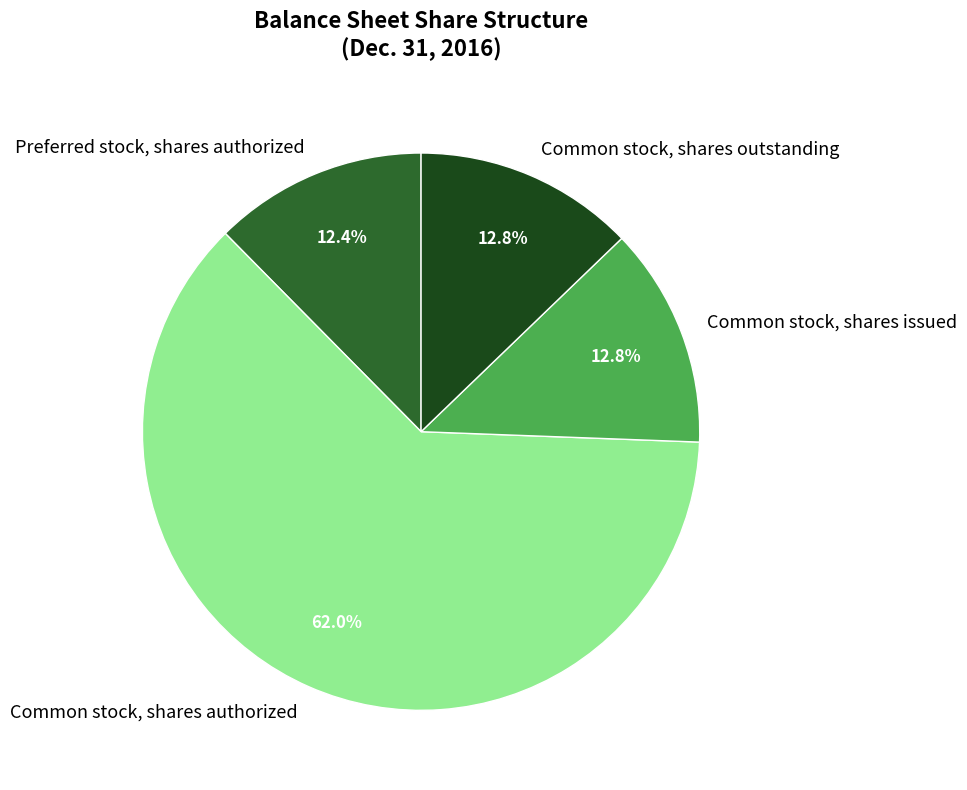

True or false: Common stock, shares outstanding accounts for 13% of the total.

True